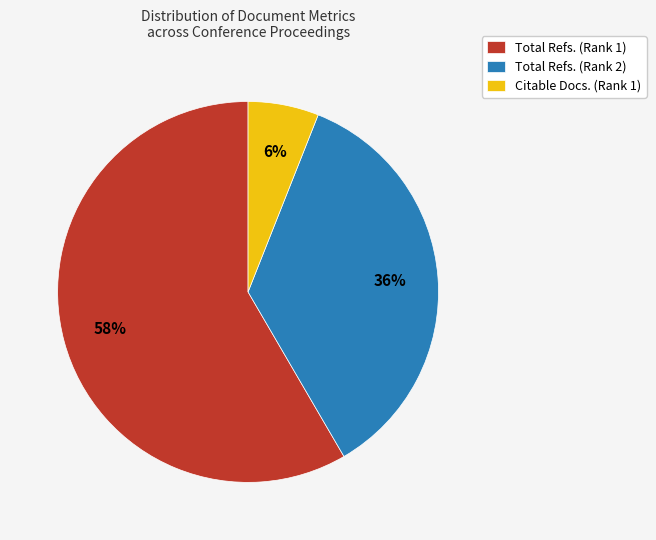

Do Total Refs. (Rank 1) and Citable Docs. (Rank 1) together represent more than half of the pie?

Yes